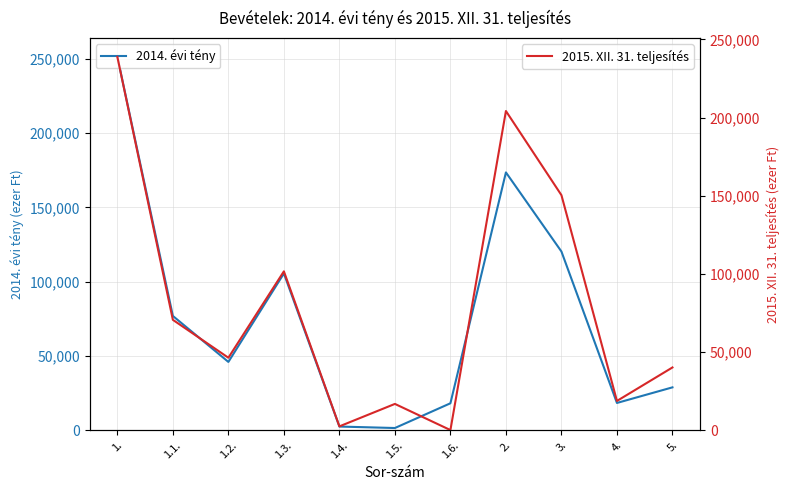

What position from the right is 1.3.?

8